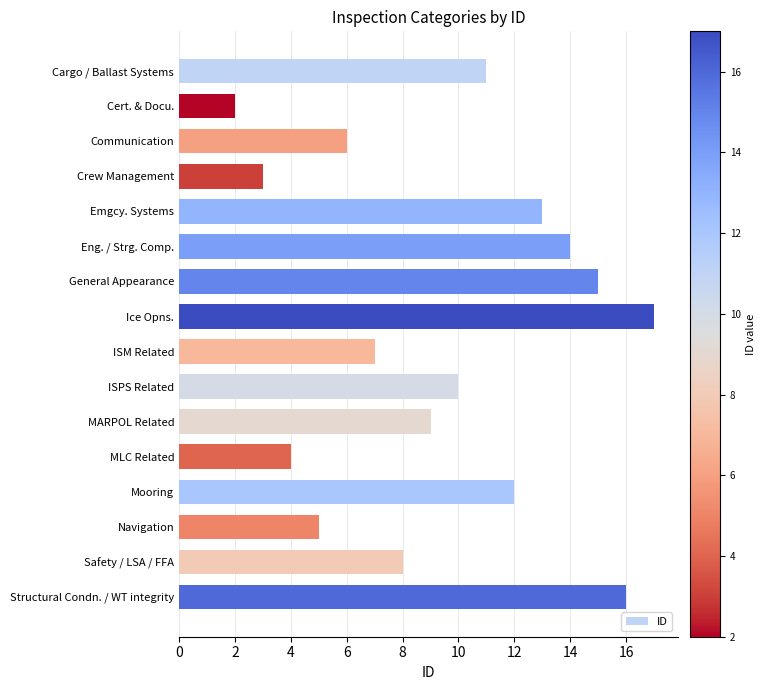

What is the label of the 1st bar from the bottom?

Structural Condn. / WT integrity